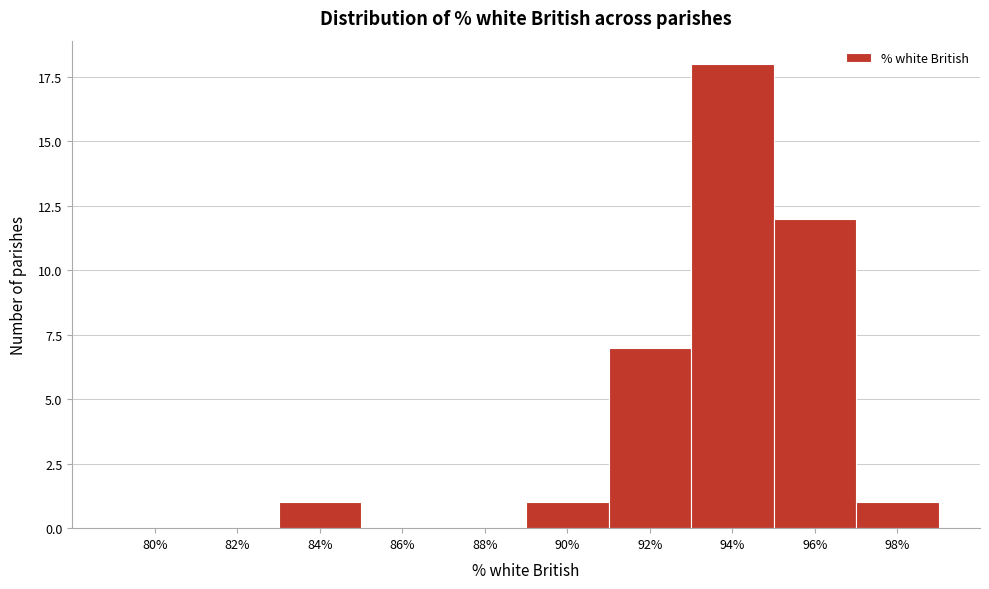

Reading left to right, extract all data points from this chart.

80%=0	82%=0	84%=1	86%=0	88%=0	90%=1	92%=7	94%=18	96%=12	98%=1